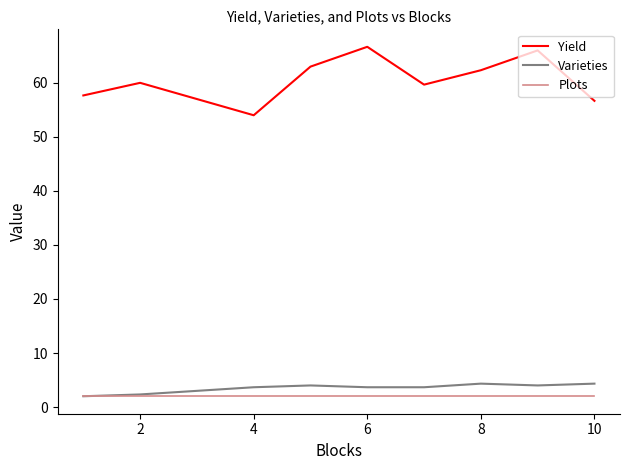

Does the chart have visible grid lines?

No